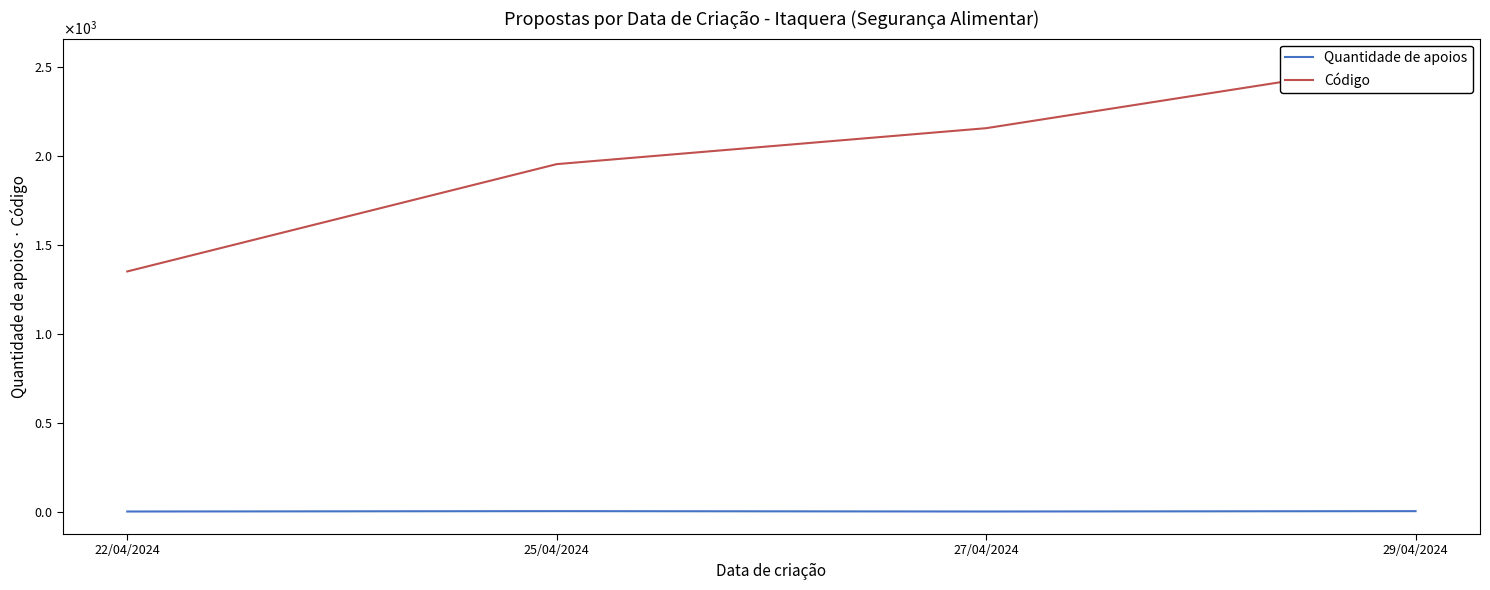

What is the minimum value shown in the chart?

1